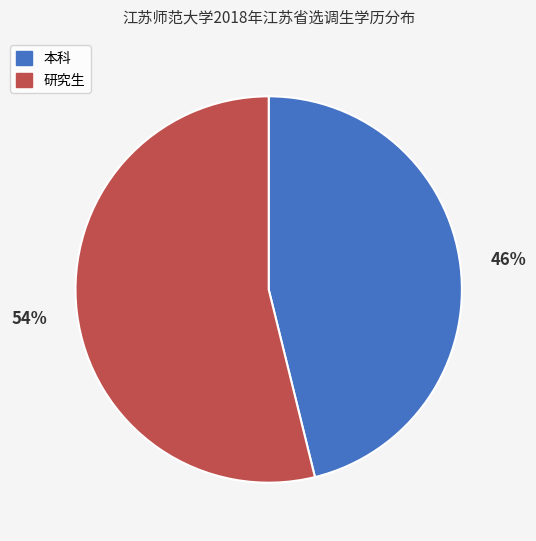

Is the sum of 研究生 and 本科 greater than half?

Yes